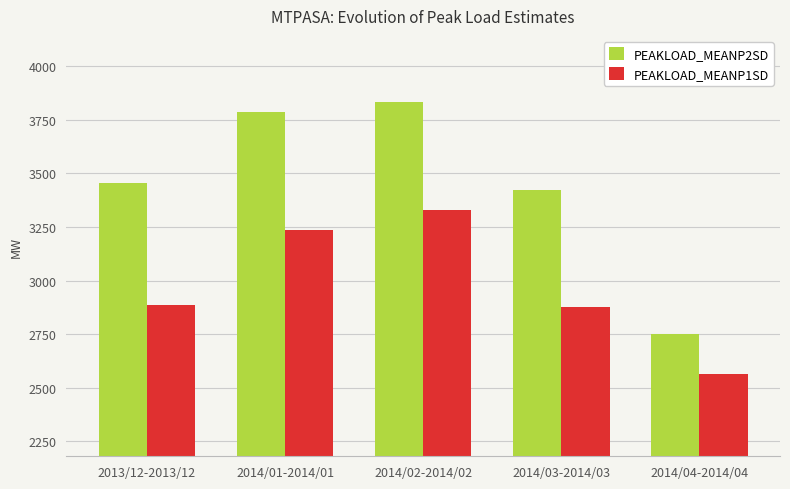

What is the approximate value of PEAKLOAD_MEANP1SD at 2014/04-2014/04, to the nearest 10?

2570